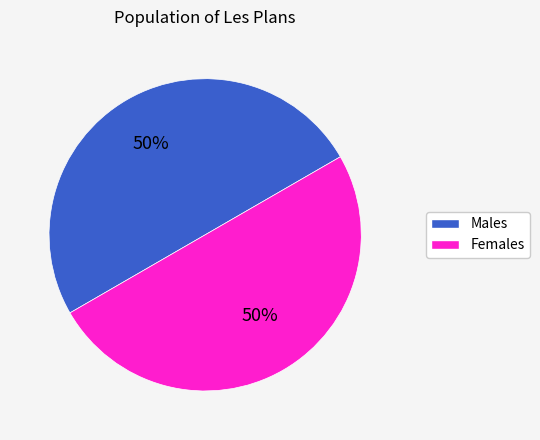

To the nearest percent, what is the average slice percentage?

50%